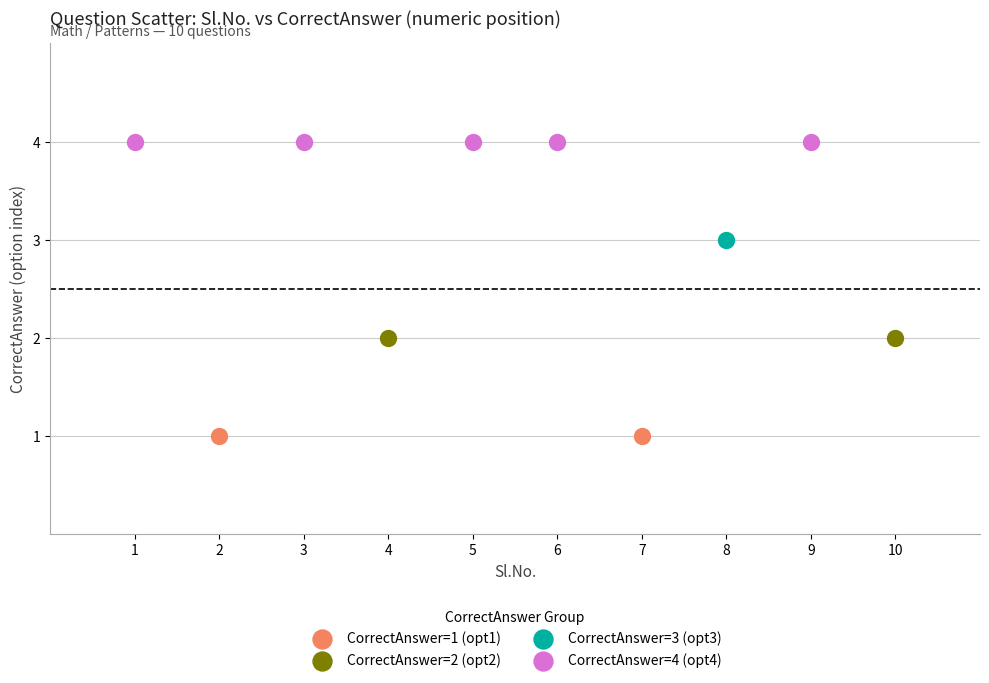

What are all the series names shown in the legend?

CorrectAnswer=1 (opt1), CorrectAnswer=2 (opt2), CorrectAnswer=3 (opt3), CorrectAnswer=4 (opt4)